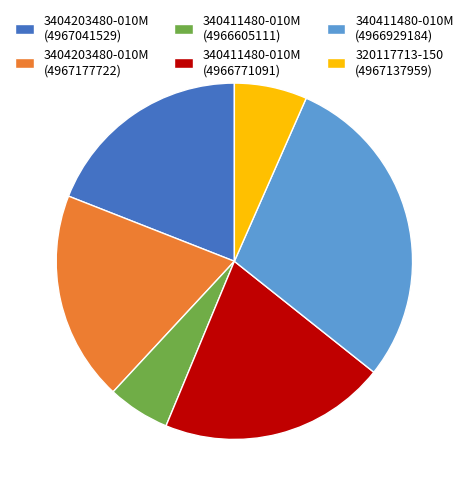

True or false: 3404203480-010M (4967041529) accounts for 19% of the total.

True